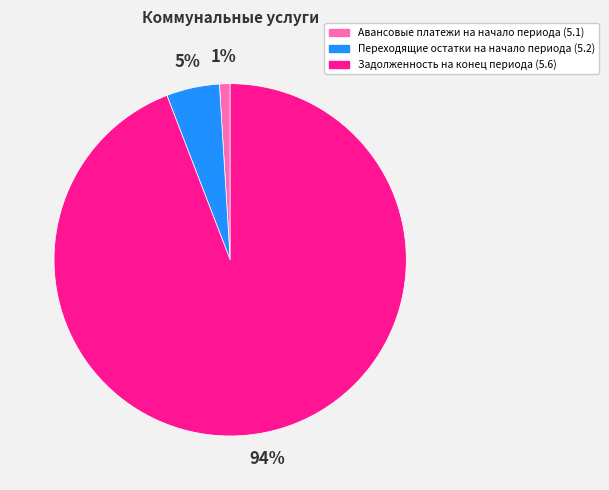

To the nearest percent, what is the combined percentage of Задолженность на конец периода (5.6) and Авансовые платежи на начало периода (5.1)?

95%